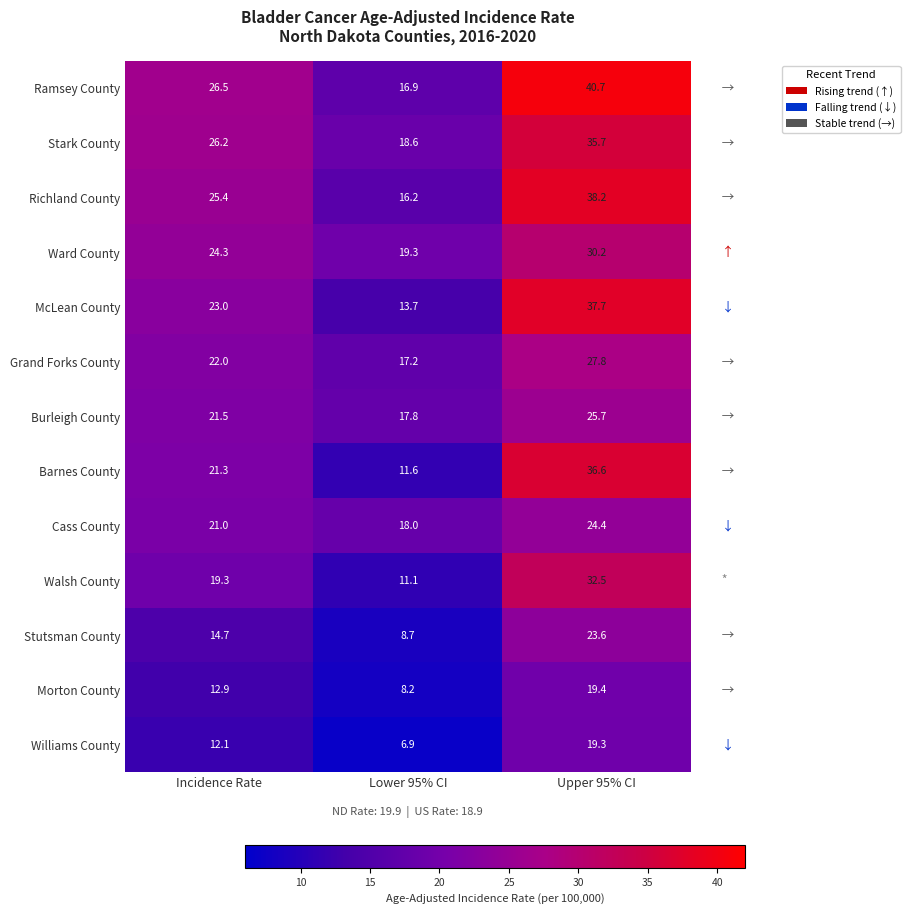

Which series changed the most between Incidence Rate and Upper 95% CI?

Barnes County